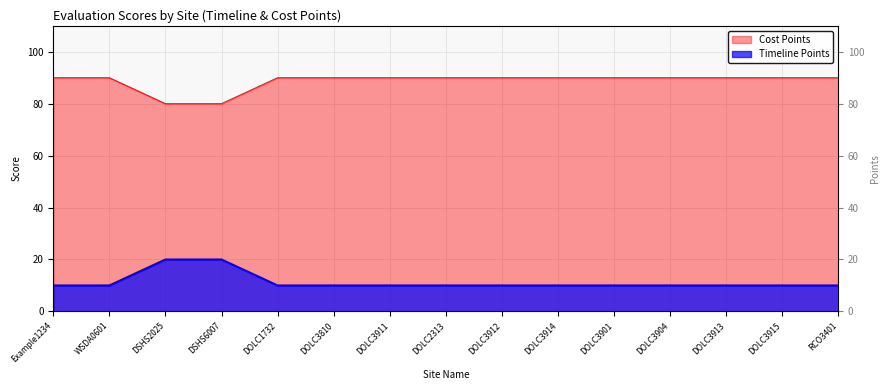

What is the average value of the Cost Points series?

89